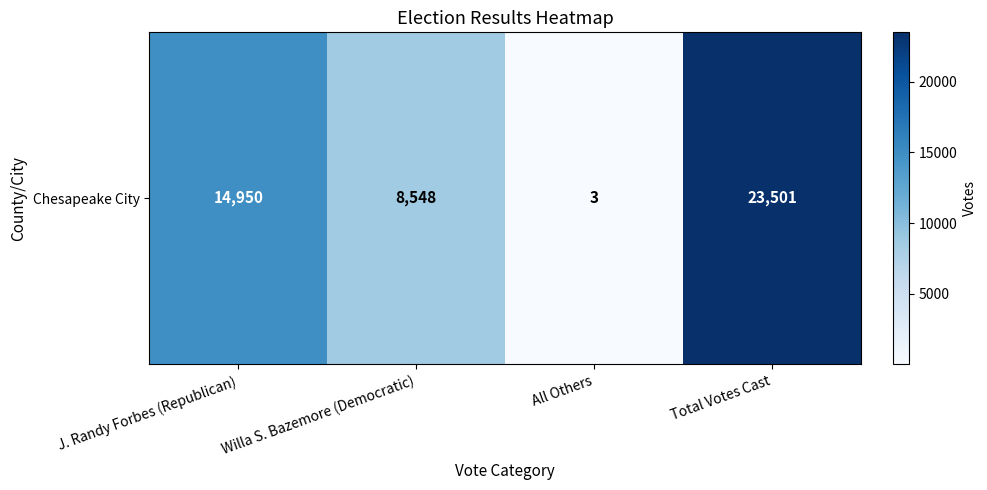

What is the ratio of the value at J. Randy Forbes (Republican) to the value at All Others?

4983.3